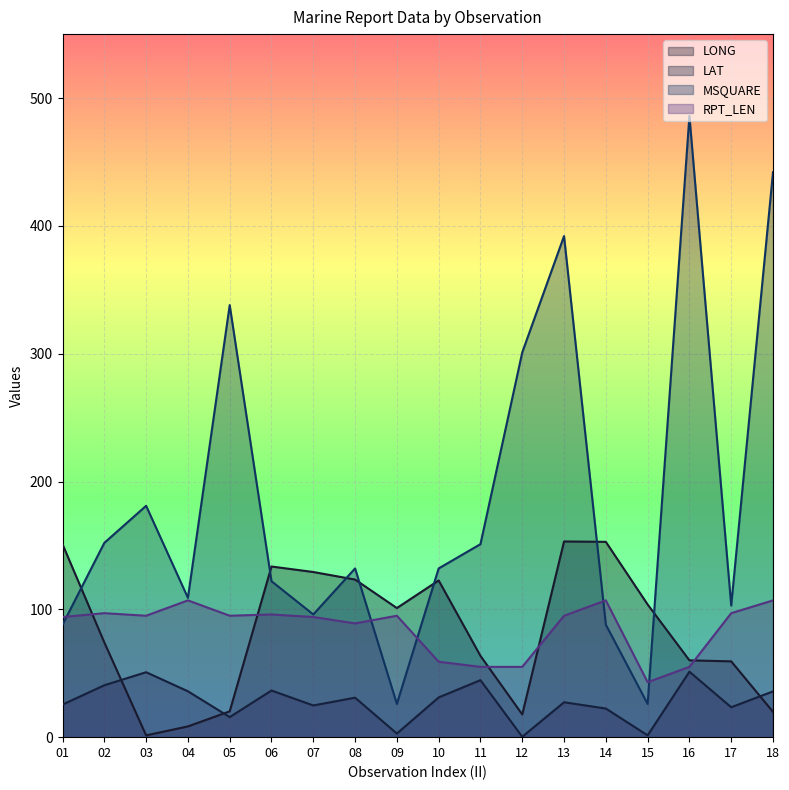

At which category does MSQUARE reach its first local valley?

04